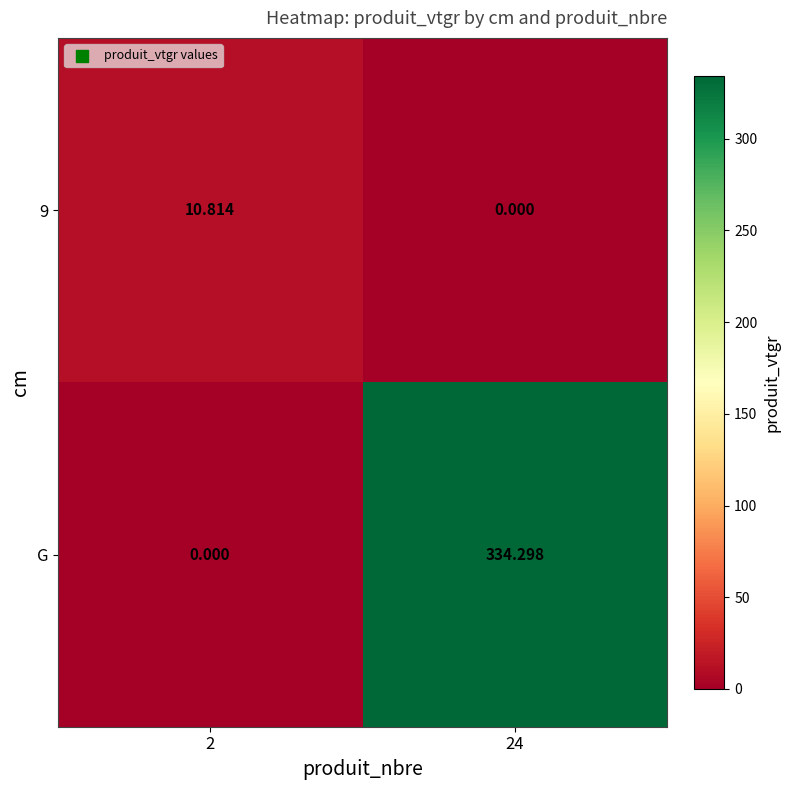

Which series has the largest total across all categories?

G